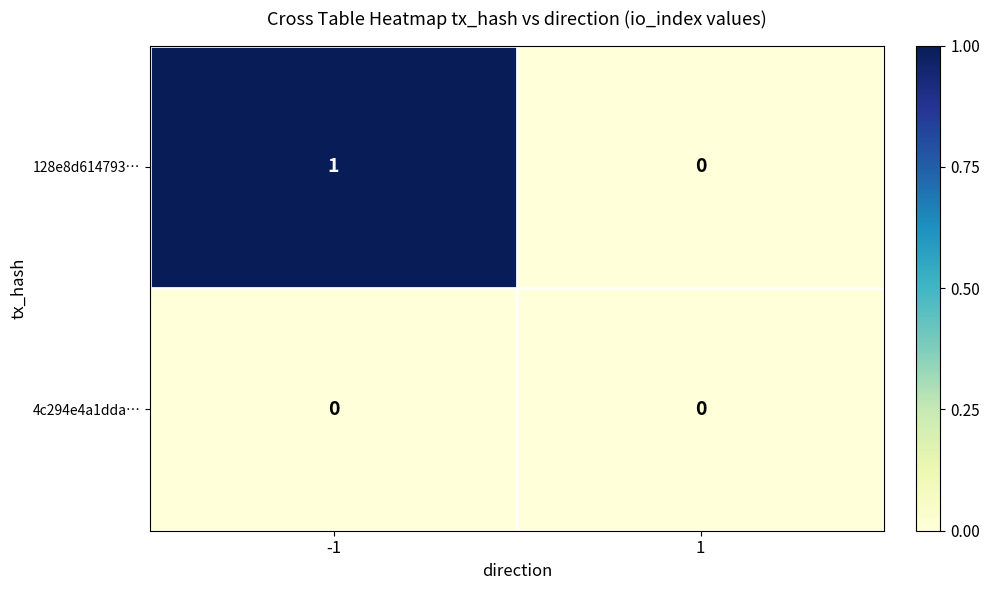

List the series in order of their peak value, highest first.

128e8d614793…, 4c294e4a1dda…